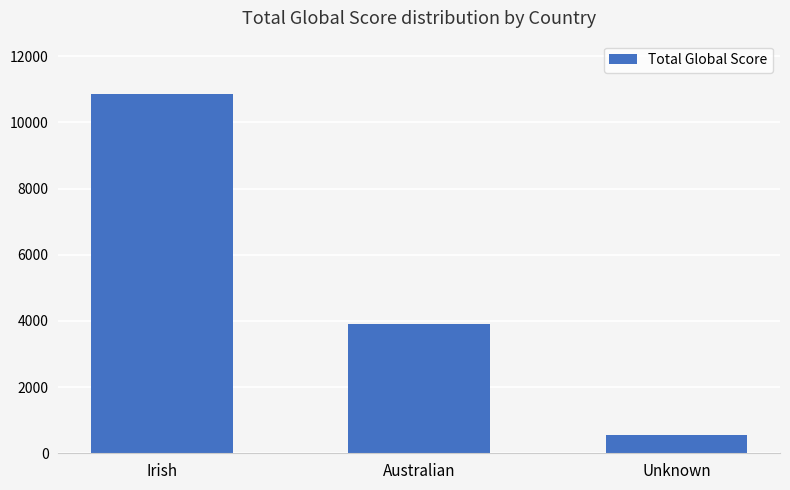

Approximately how many times larger is the value at Australian compared to Irish?

0.4